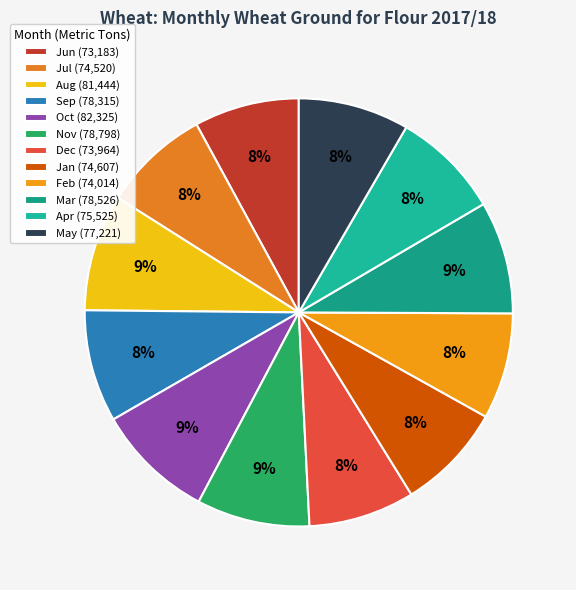

Approximately how many times larger is the value at Aug compared to Jul?

1.1